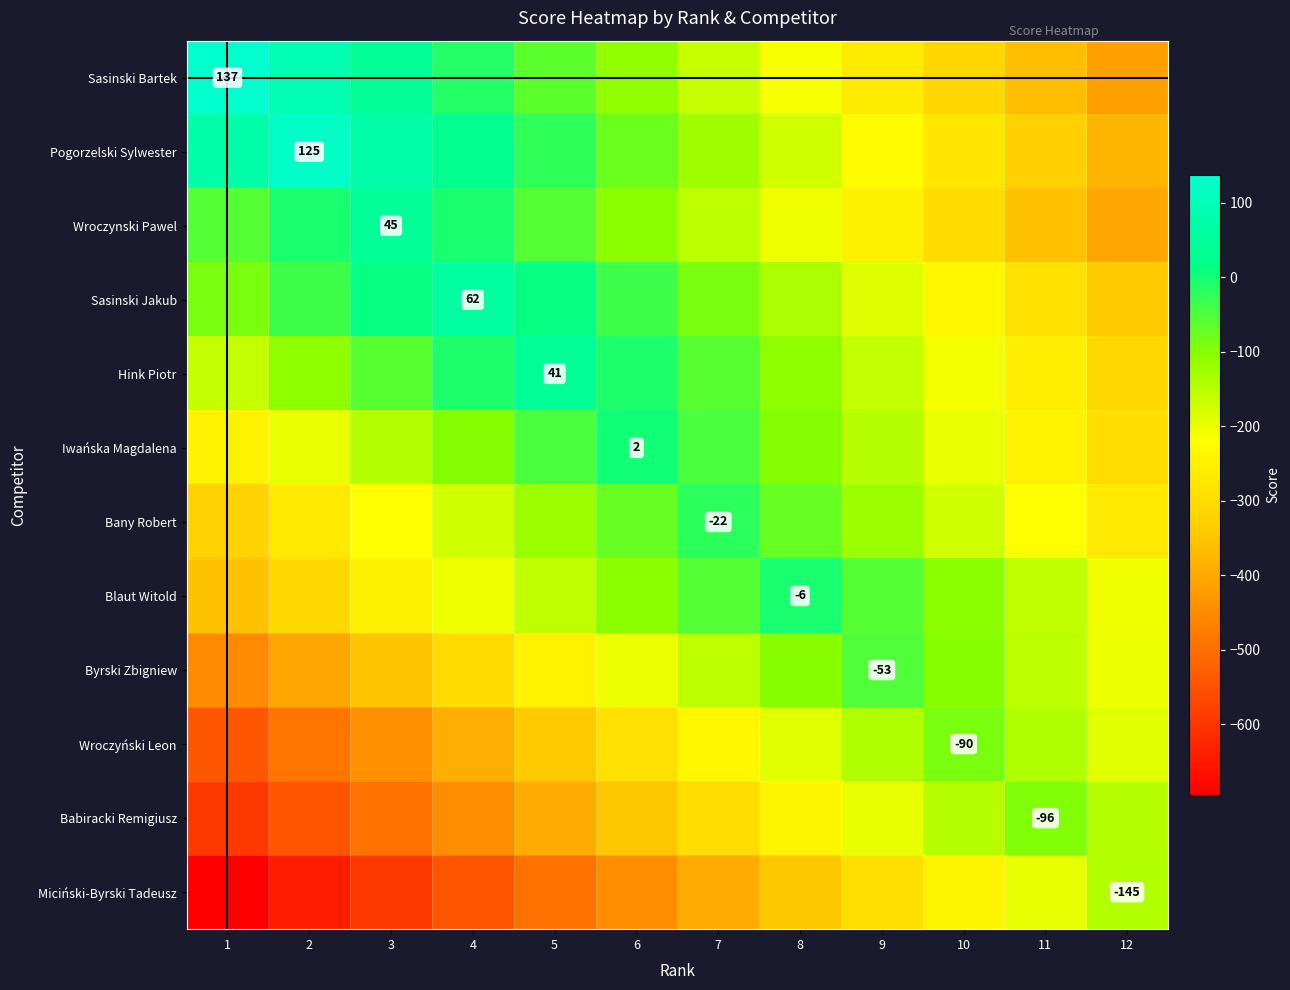

The value of Miciński-Byrski Tadeusz at 2 is -645. True or false?

True